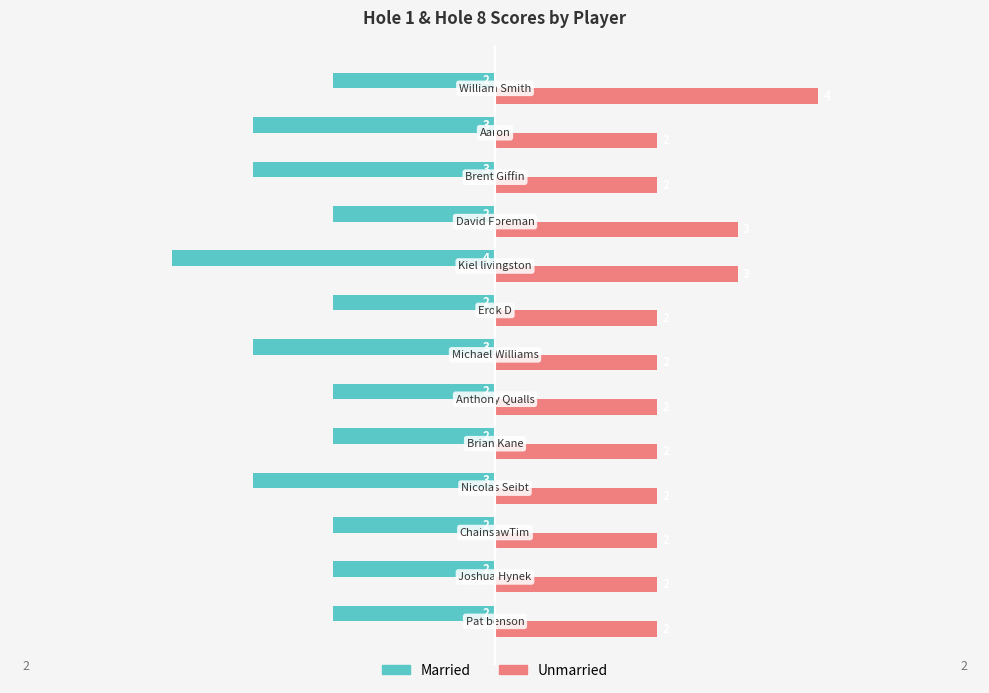

Count the Unmarried values in the range 2 to 3.

12